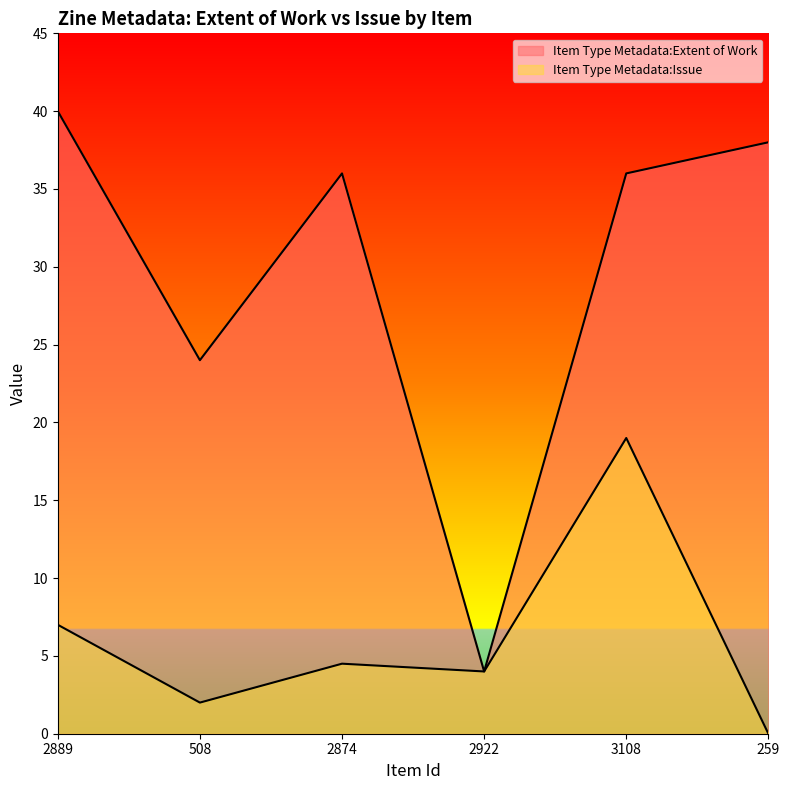

Count the number of categories in the chart.

6